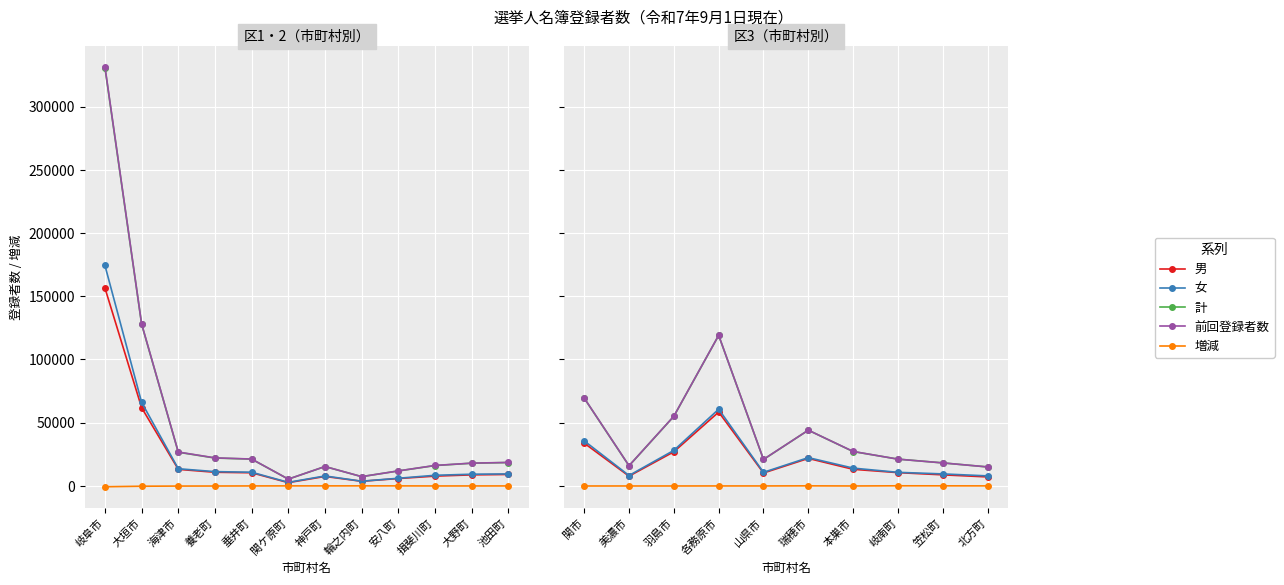

In 女, how many points are lower than both neighbors (excluding endpoints)?

2